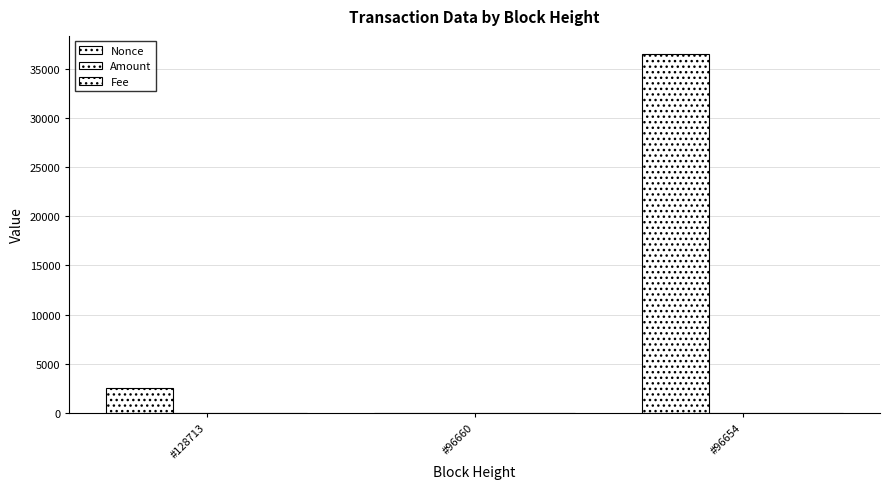

Rank the series by their maximum value, from lowest to highest.

Fee, Amount, Nonce